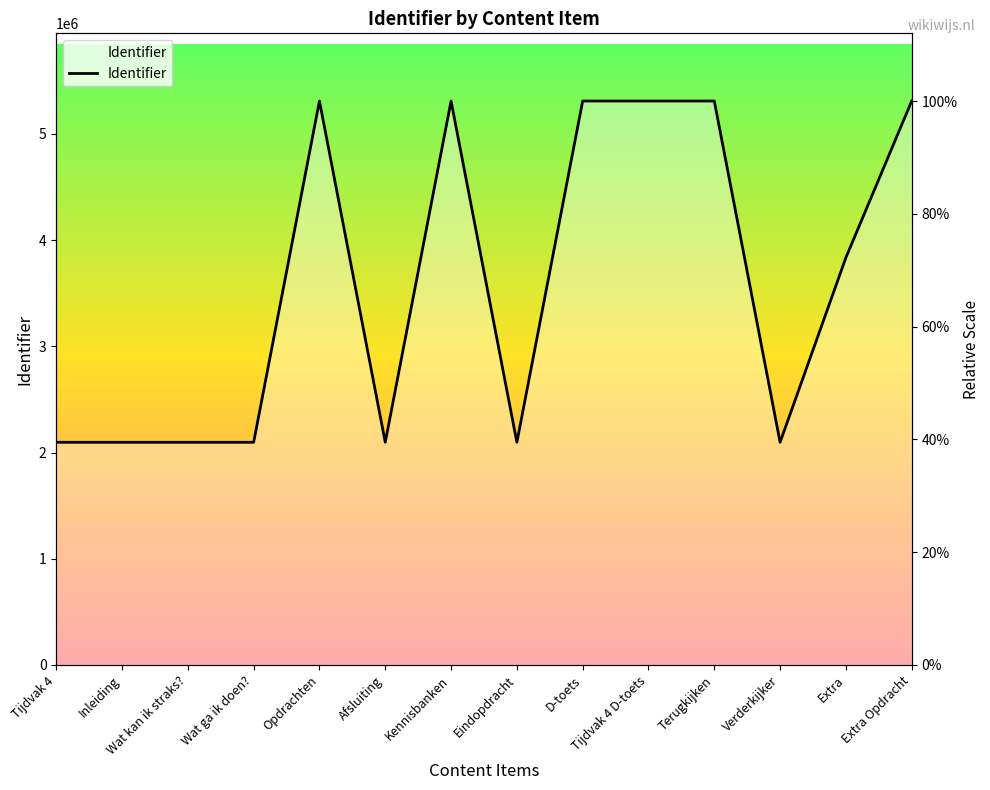

What is the ratio of the value at Extra Opdracht to the value at Tijdvak 4?

2.5